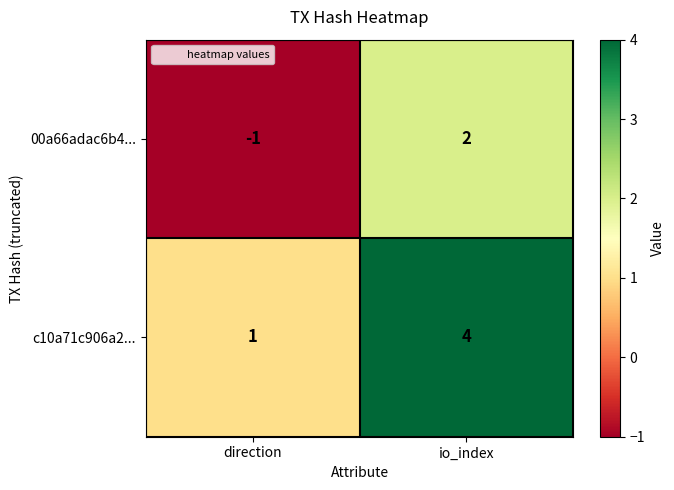

What is the greatest value displayed?

4